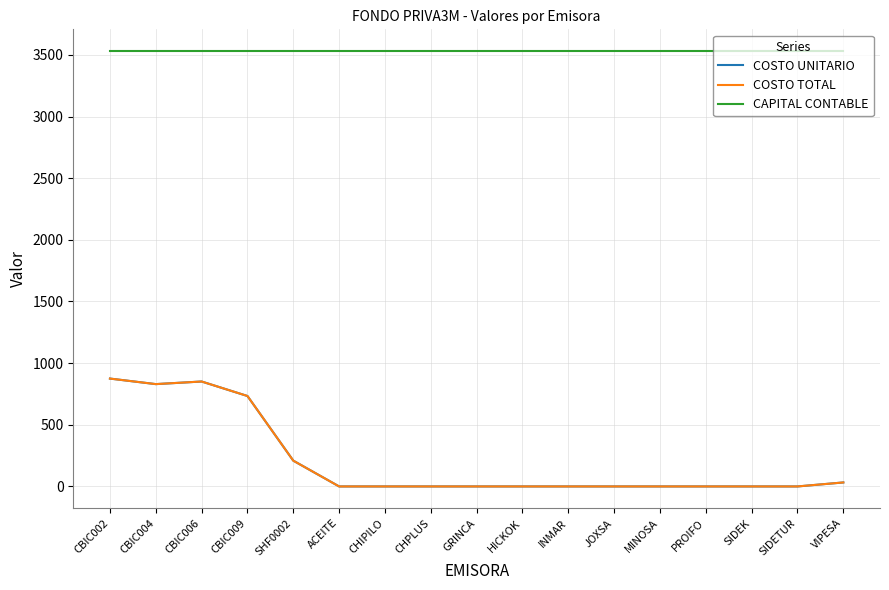

Reading right to left, transcribe all the data shown in this chart.

COSTO UNITARIO: 32.4	0.0	0.0	0.0	0.0	0.0	0.0	0.0	0.0	0.0	0.0	0.0	209.1	733.4	851.0	829.8	874.8
COSTO TOTAL: 32.4	0.0	0.0	0.0	0.0	0.0	0.0	0.0	0.0	0.0	0.0	0.0	209.1	733.4	851.0	829.8	874.8
CAPITAL CONTABLE: 3530.4	3530.4	3530.4	3530.4	3530.4	3530.4	3530.4	3530.4	3530.4	3530.4	3530.4	3530.4	3530.4	3530.4	3530.4	3530.4	3530.4